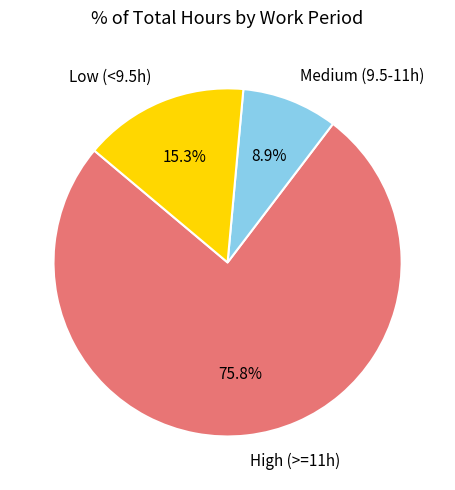

Combined, what portion of the pie is High (>=11h) and Medium (9.5-11h)?

84.7%